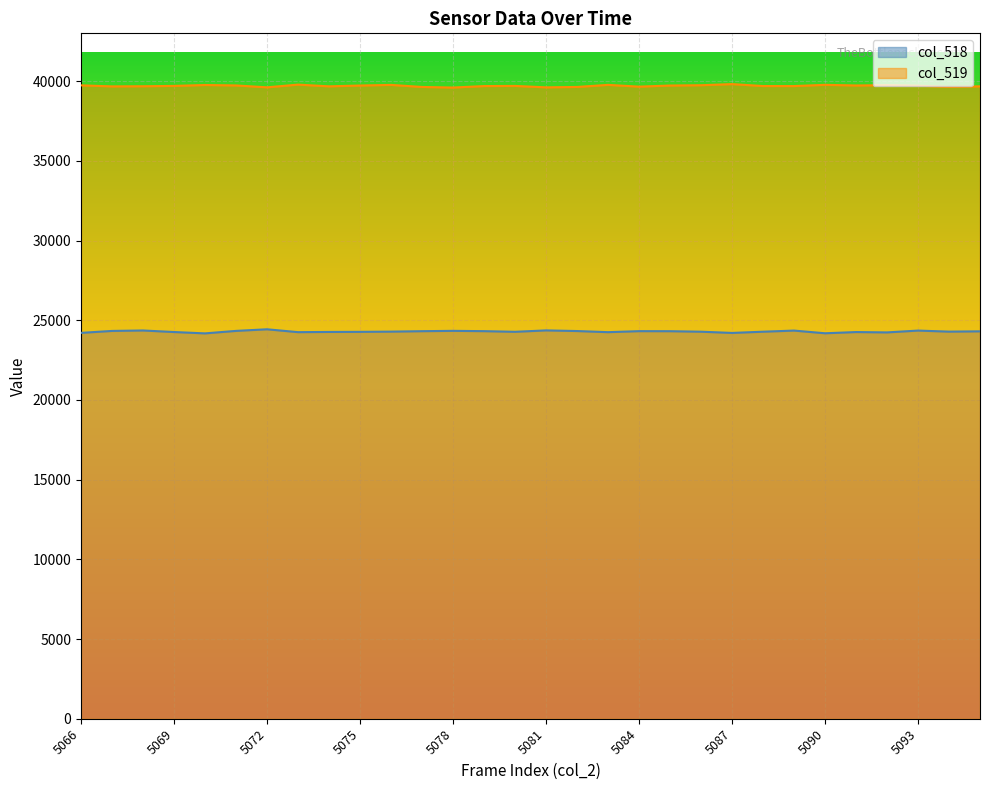

What is the sum of all col_519 values?

1191154